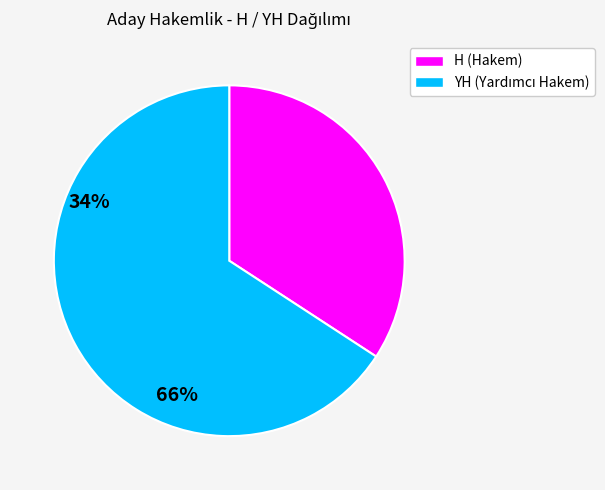

Is there a majority slice in this chart?

Yes